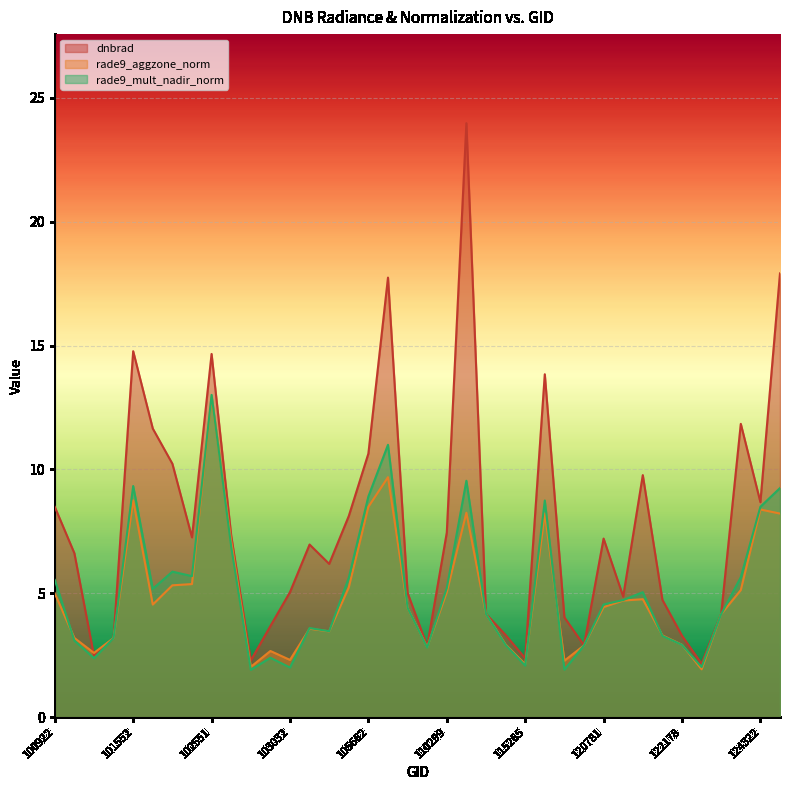

What is the sum of the rade9_aggzone_norm values at 104236 and 110127?

6.3